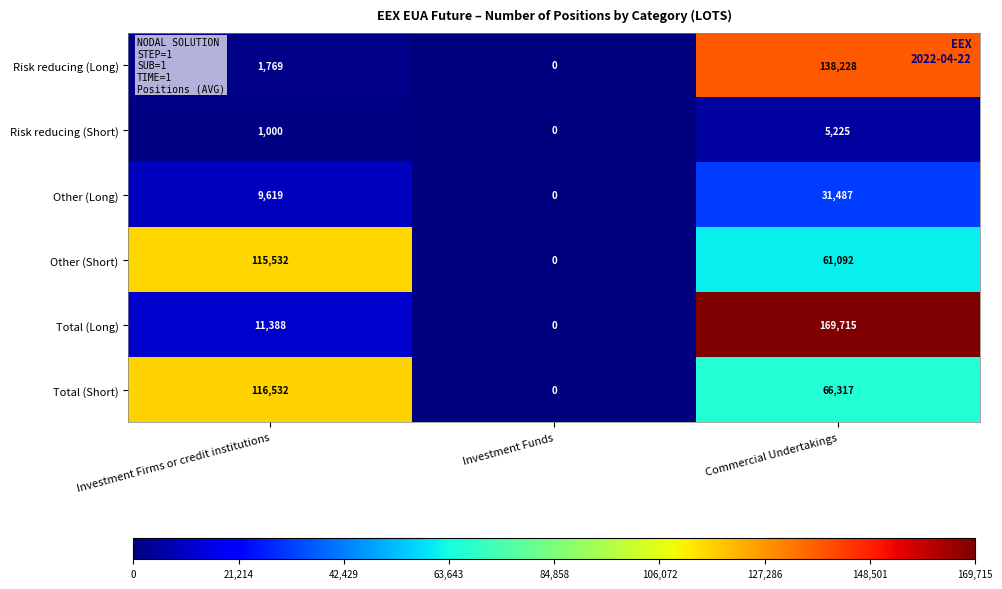

Which series has the largest range (max minus min)?

Total (Long)